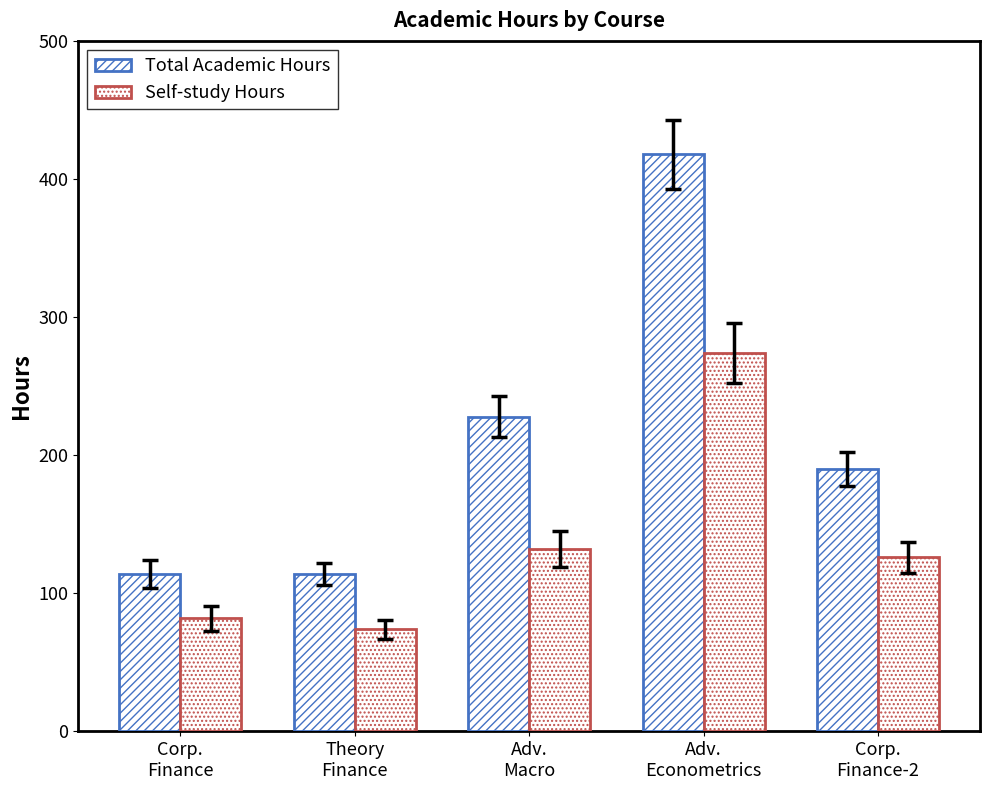

What is the value of the Total Academic Hours bar at the 2nd from the left?

114